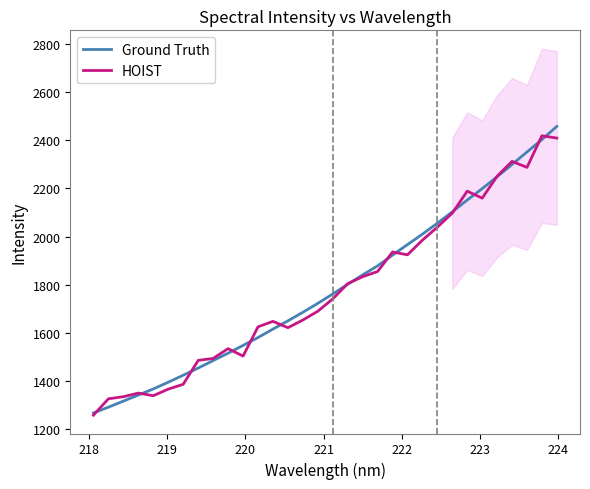

How many series are shown in this chart?

2